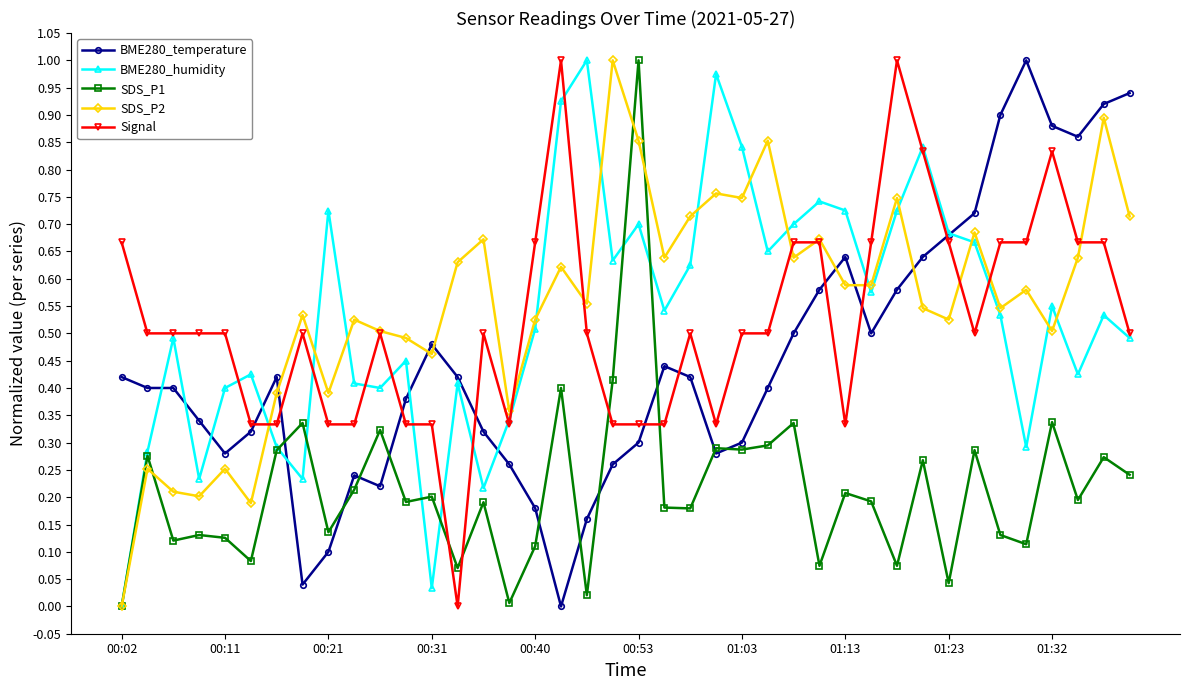

True or false: SDS_P1 has more than 0 interior local peaks.

True